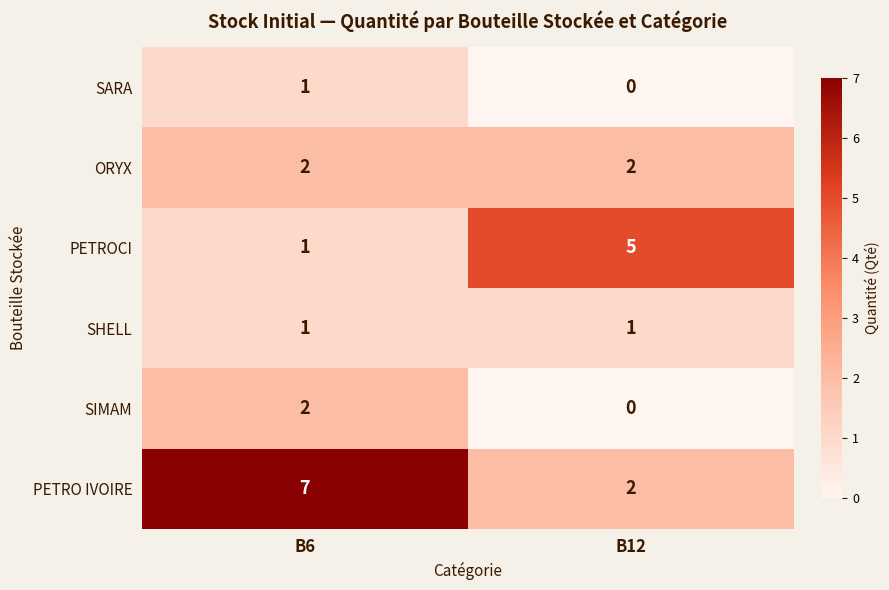

How many categories are shown in the chart?

2